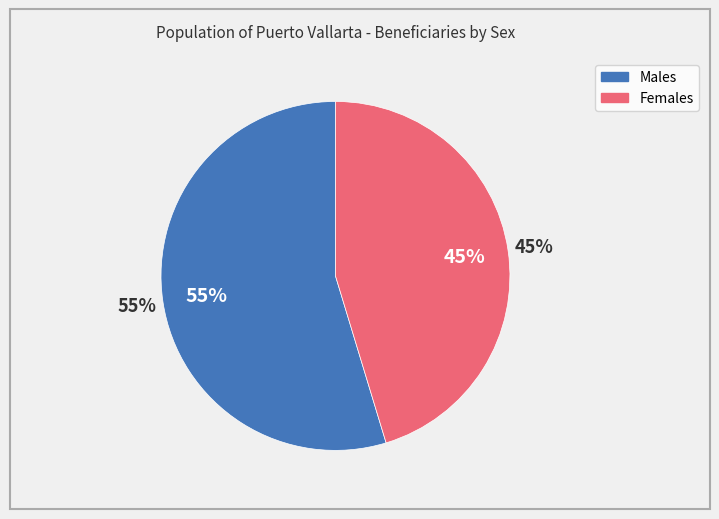

The Masculino slice represents 55% of the pie. True or false?

True